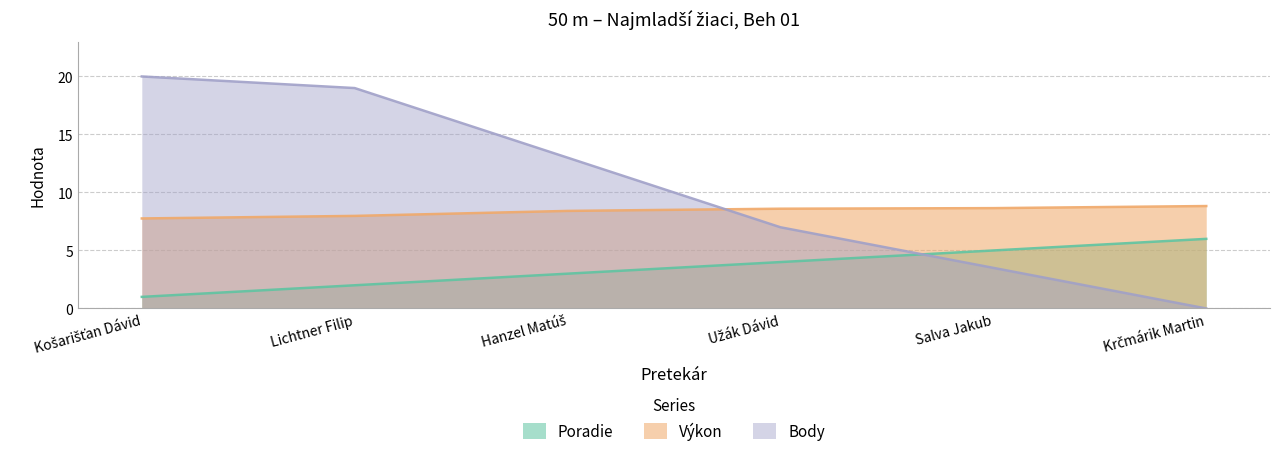

What is the maximum value shown in the chart?

20.0